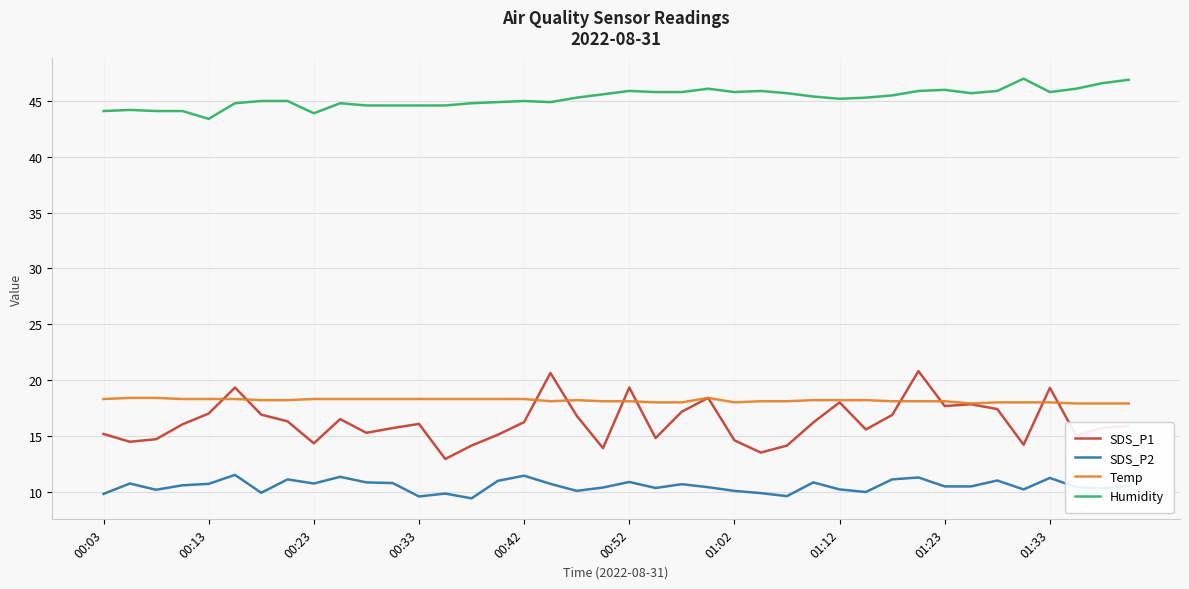

What is the difference between the second highest and second lowest values in the SDS_P1 series?

7.1